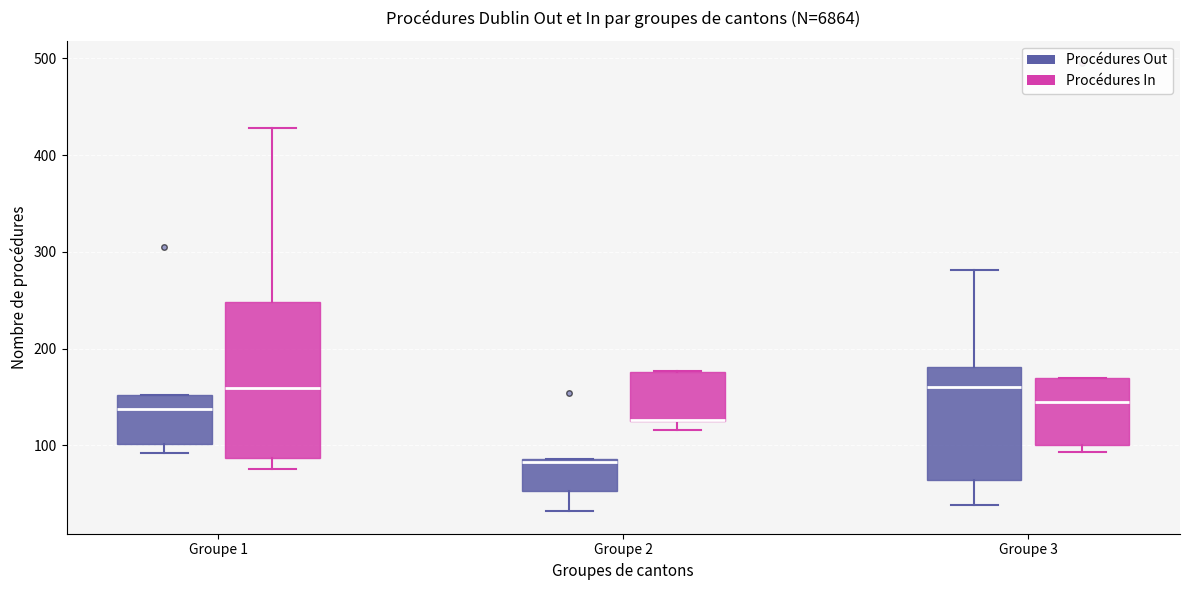

Reading left to right, read every box against the y-axis: the position of its median line, the range the box covers, and the ends of its whiskers. The values are not printed on the chart, so give them approximately, as read against the axis.

Groupe 1 (Procédures Out): median 140, box 100 to 150, whiskers 90 to 150
Groupe 1 (Procédures In): median 160, box 90 to 250, whiskers 80 to 430
Groupe 2 (Procédures Out): median 80, box 50 to 90, whiskers 30 to 90
Groupe 2 (Procédures In): median 130 (drawn on the box's lower edge), box 130 to 180, whiskers 120 to 180
Groupe 3 (Procédures Out): median 160, box 60 to 180, whiskers 40 to 280
Groupe 3 (Procédures In): median 150, box 100 to 170, whiskers 90 to 170